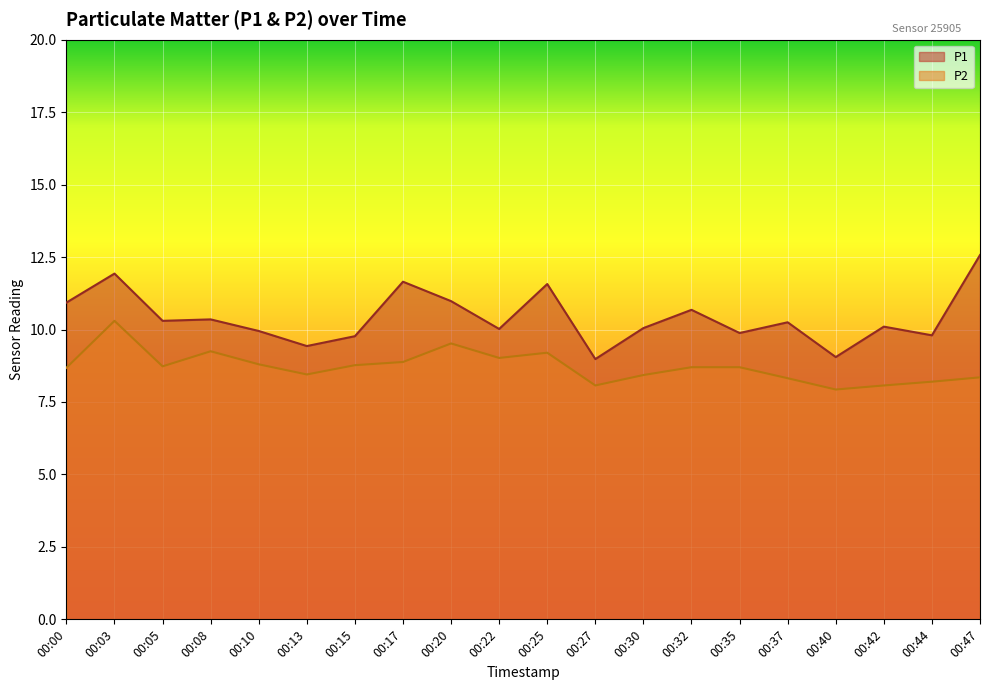

Read the P2 value at 00:00.

8.7